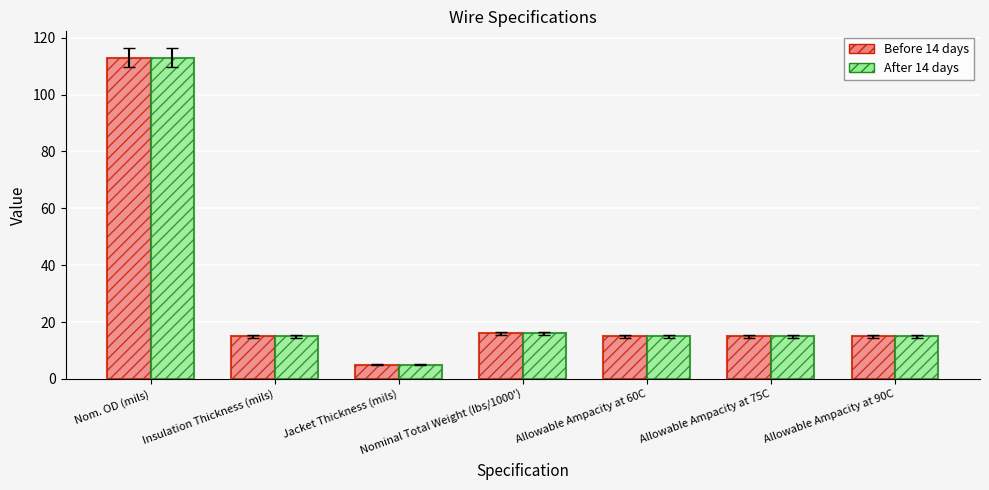

What is the smallest value displayed?

5